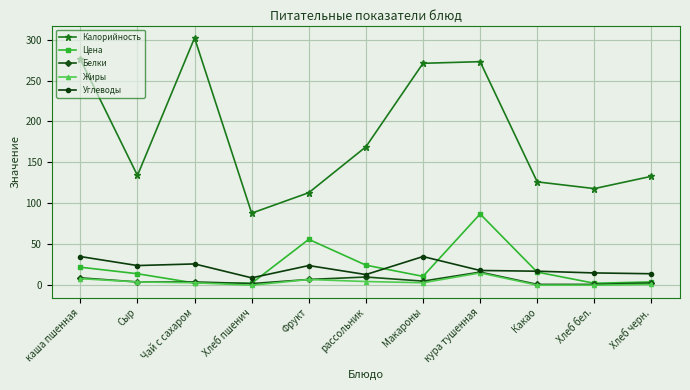

Is the value of Цена at Фрукт greater than the value of Белки at Хлеб черн.?

Yes